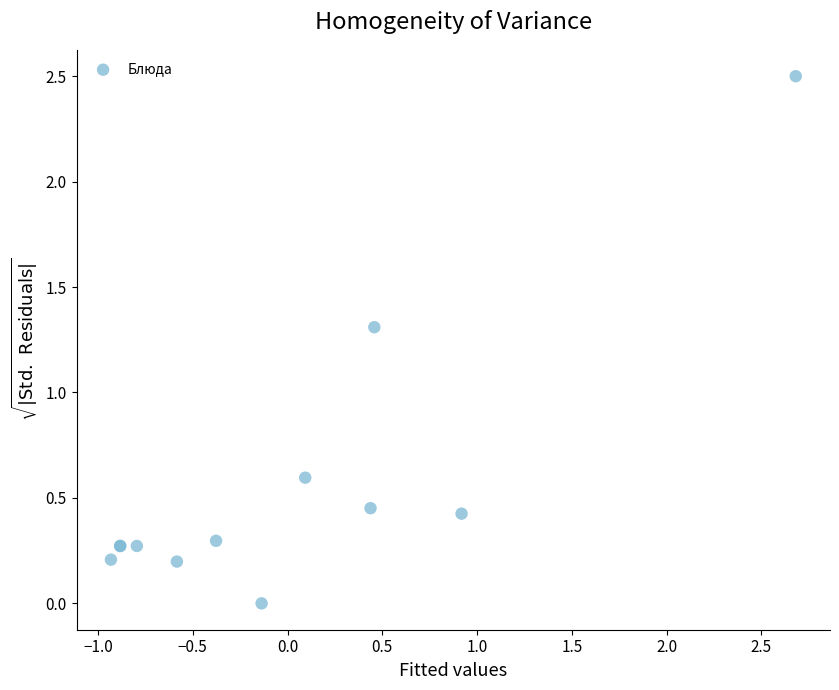

What Y value in the scatter plot is closest to 1?

1.3